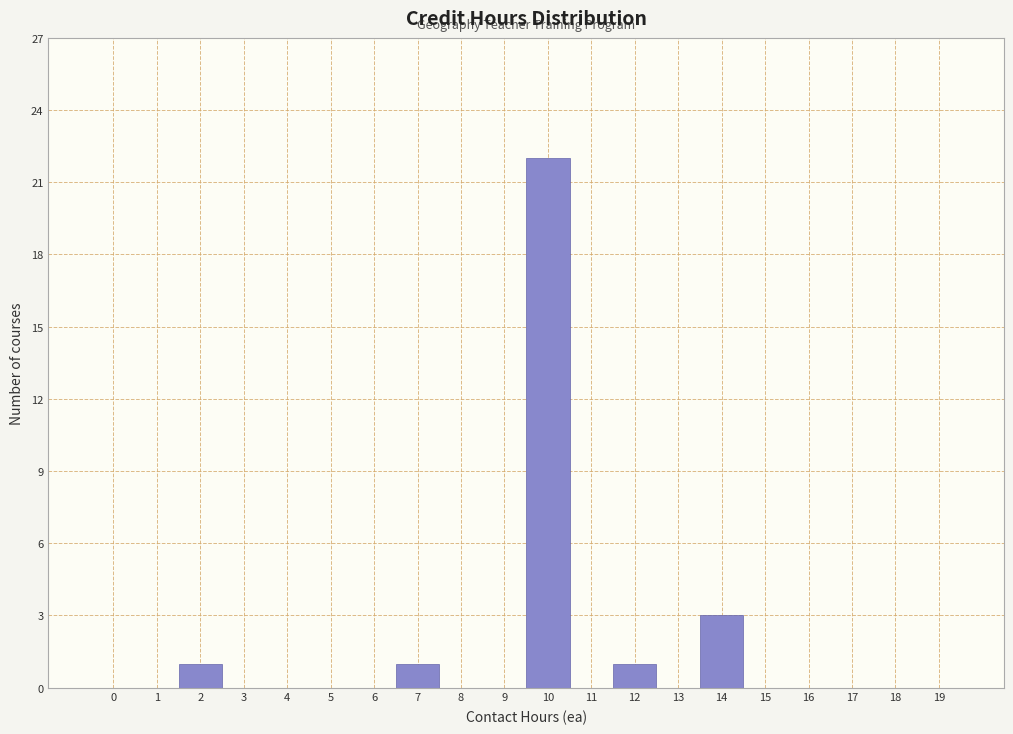

Reading left to right, transcribe all the data shown in this chart.

0=0	1=0	2=1	3=0	4=0	5=0	6=0	7=1	8=0	9=0	10=22	11=0	12=1	13=0	14=3	15=0	16=0	17=0	18=0	19=0